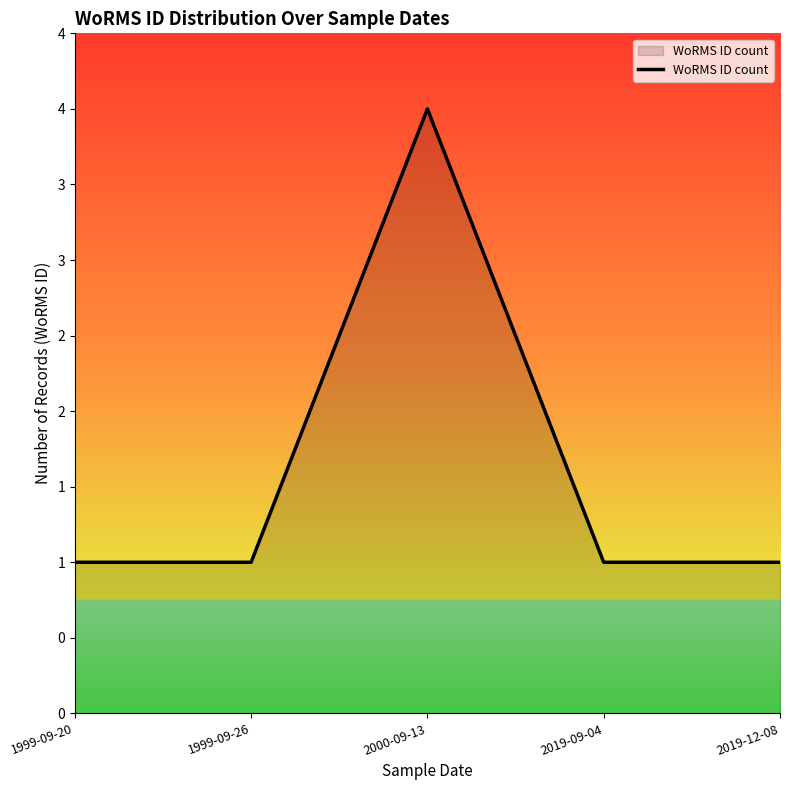

Does the chart have visible grid lines?

No